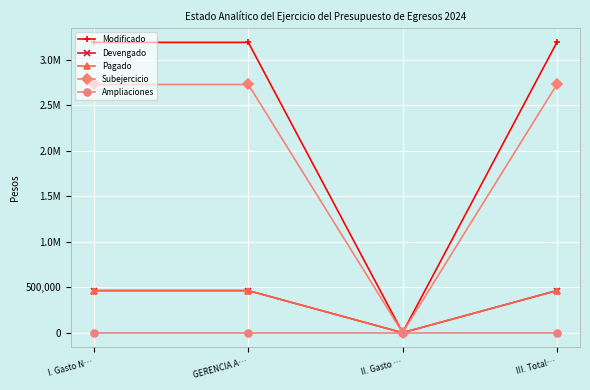

Where is the first local minimum for Modificado?

II. Gasto …